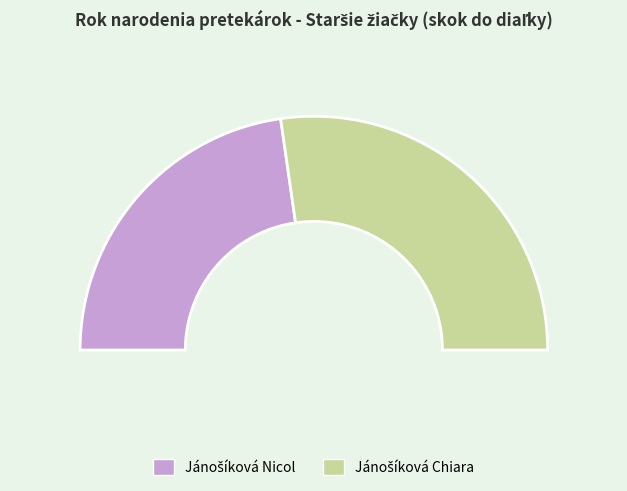

Which slice is the smallest?

Jánošíková Nicol